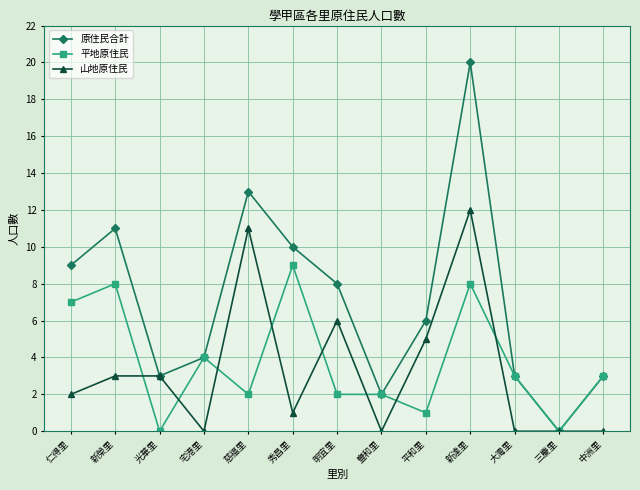

At which label does 原住民合計 first exceed 6?

仁得里